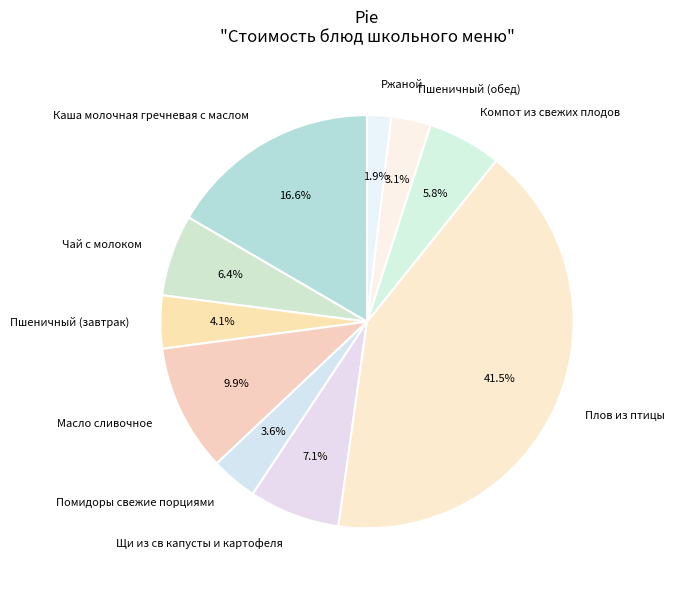

Which category has the smallest portion of the pie?

Ржаной